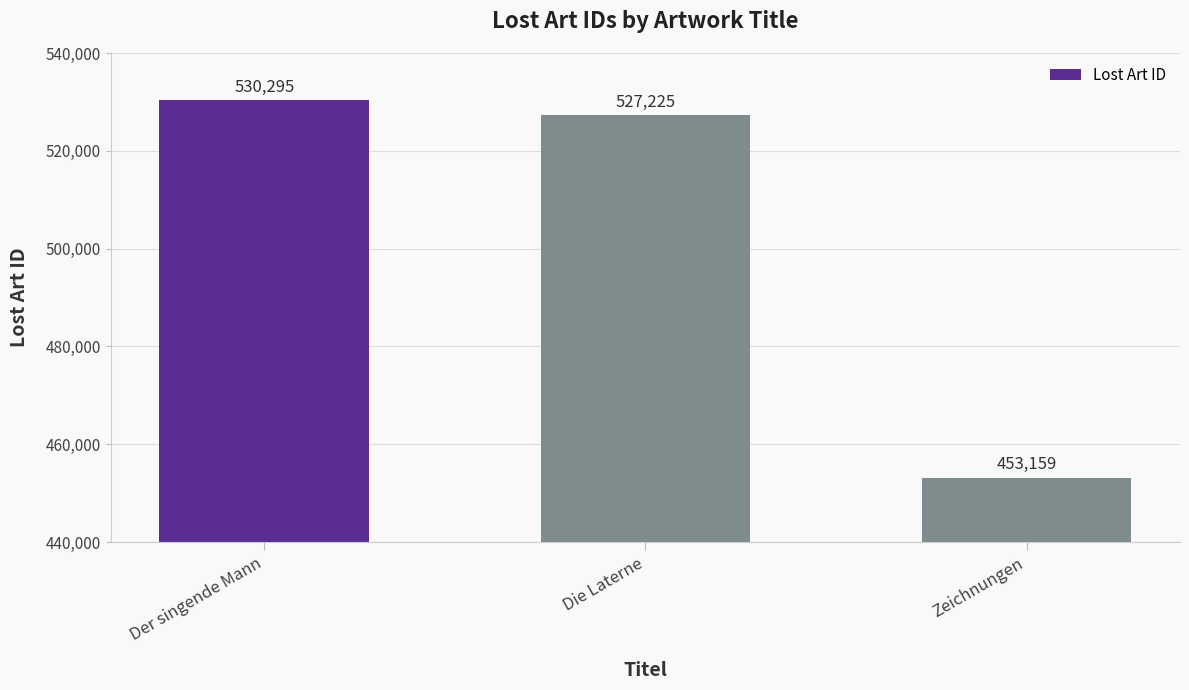

What is the difference between the maximum and minimum values?

77136